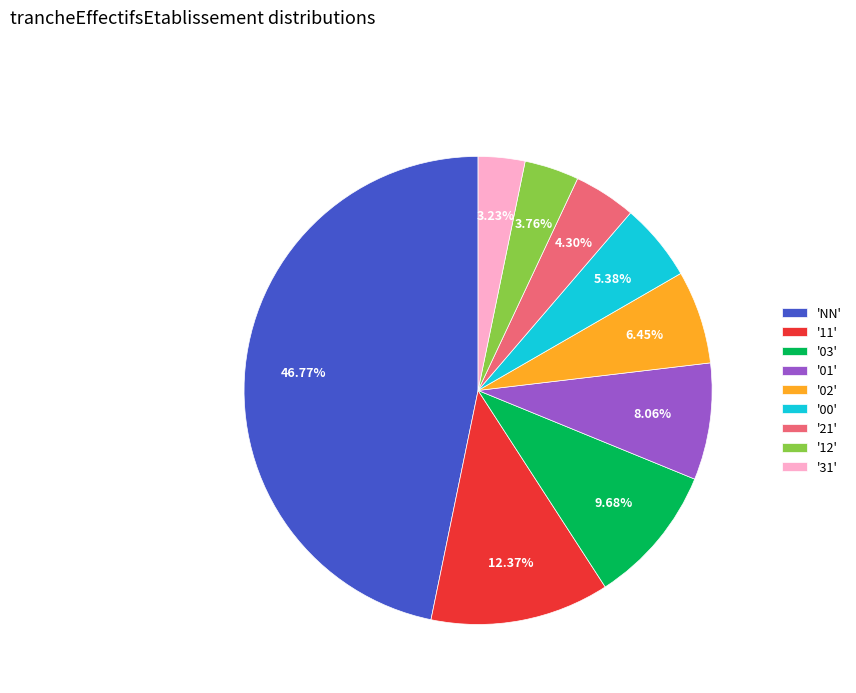

Which category has the biggest portion of the pie?

'NN'